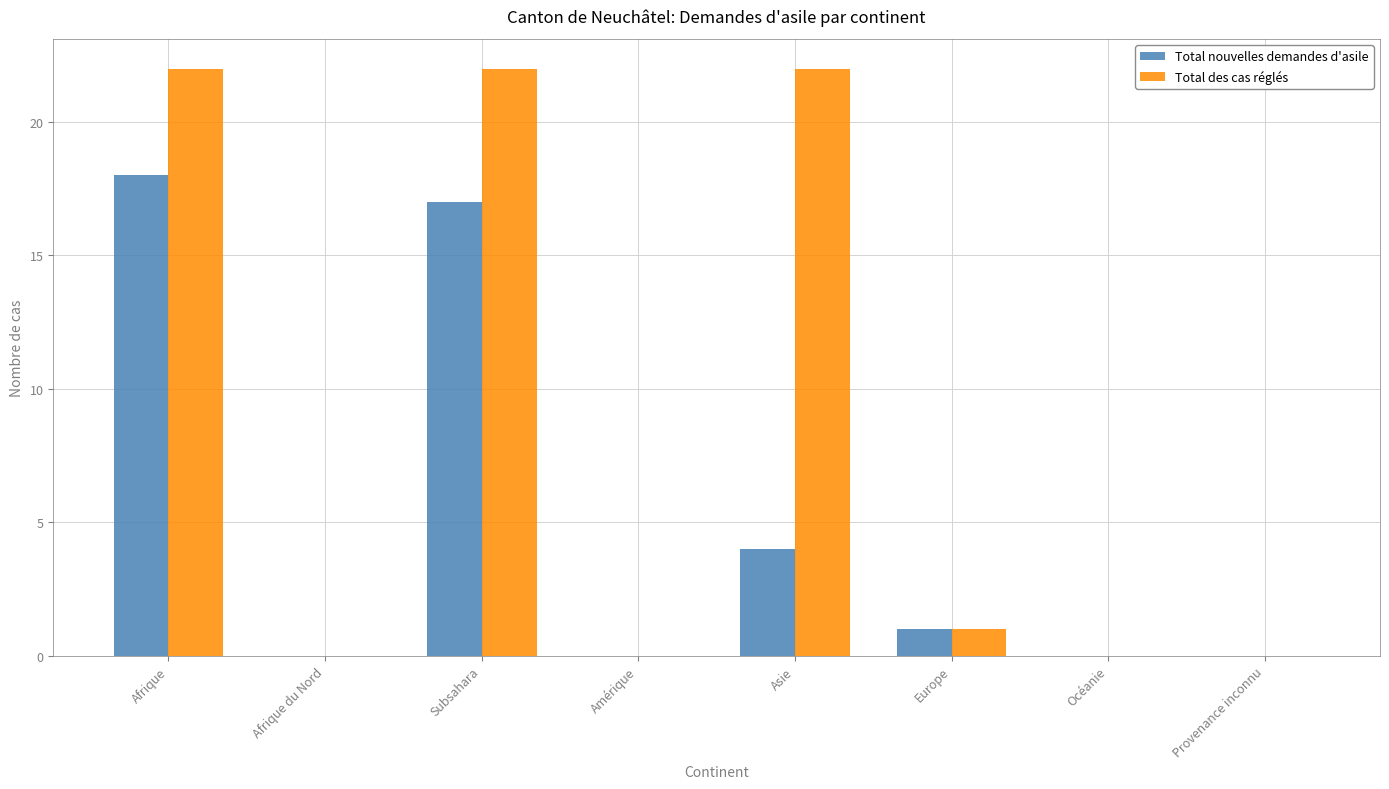

What is the maximum value shown in the chart?

22